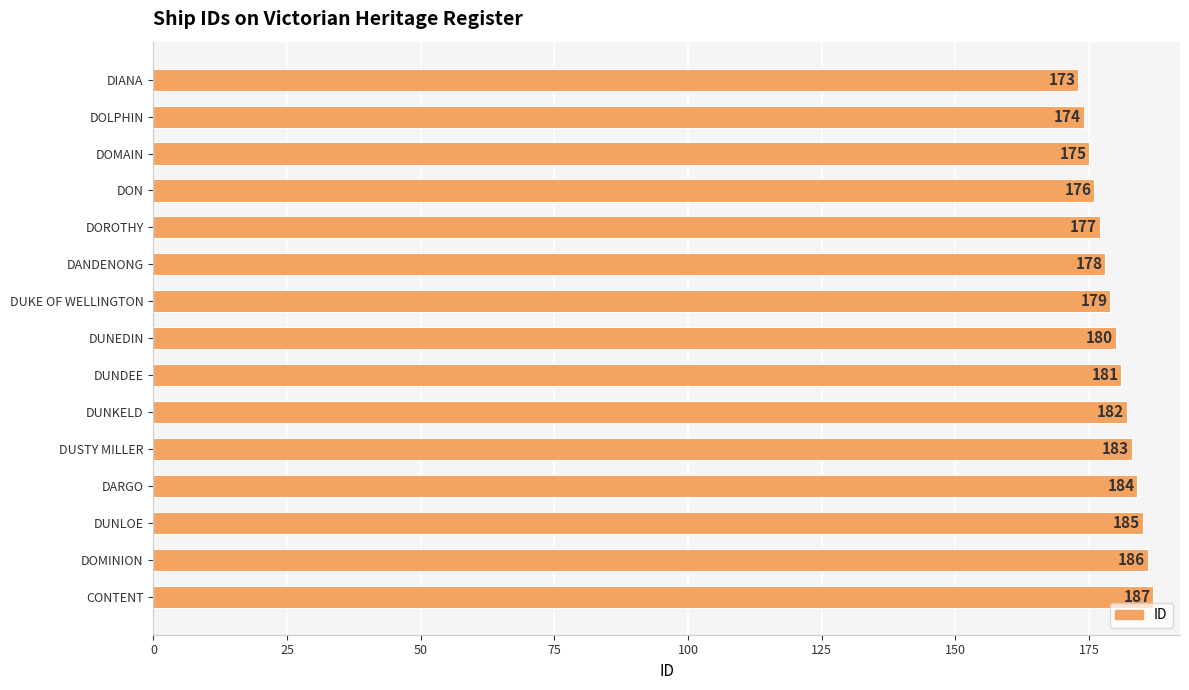

Which category has the highest value across all series?

CONTENT